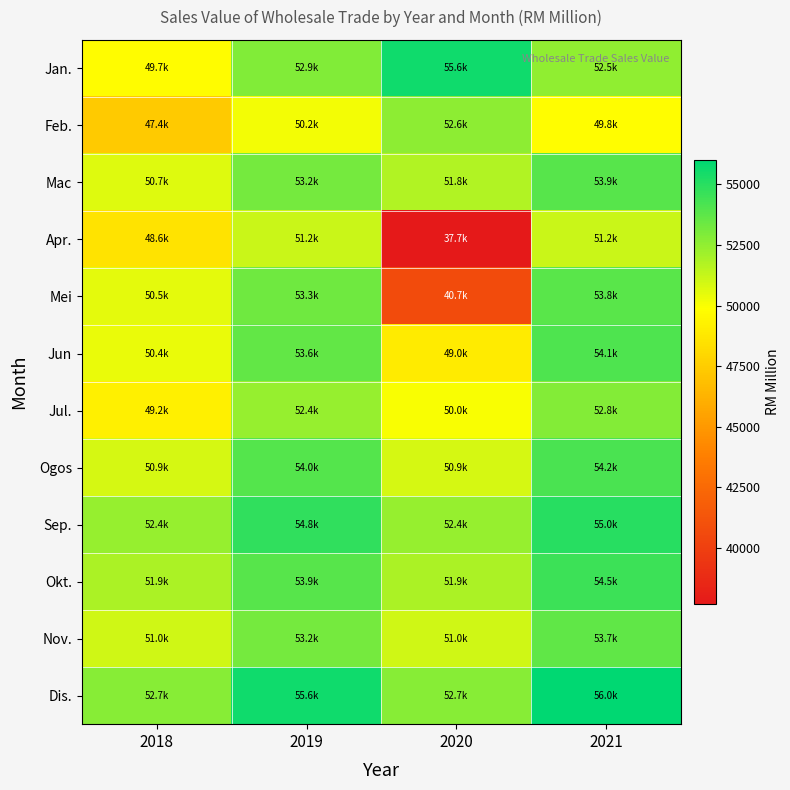

What is the smallest value displayed?

37694.1